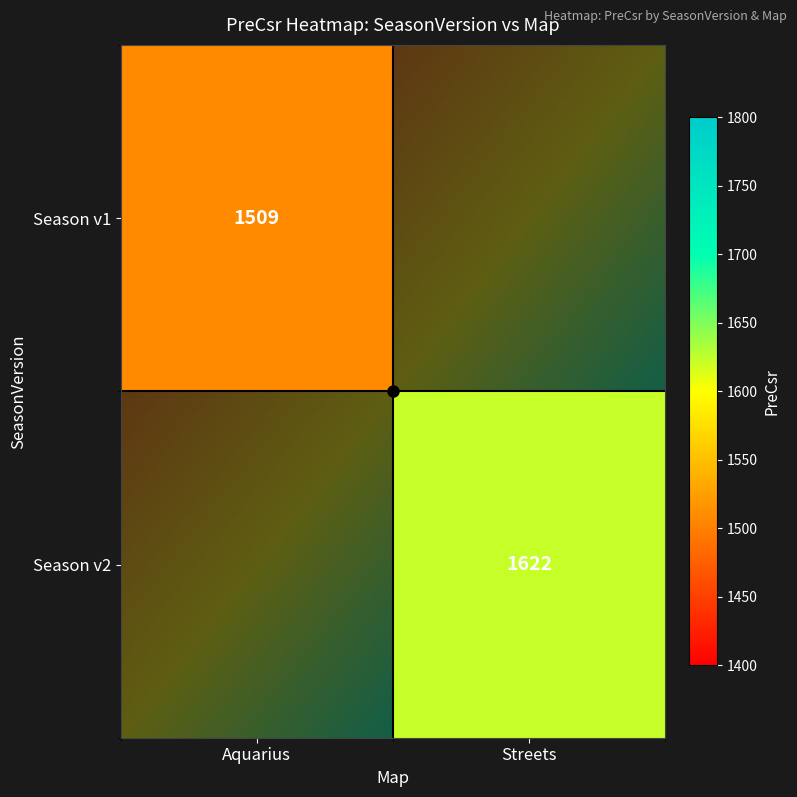

At 2, list the series in order from largest to smallest.

2, 1